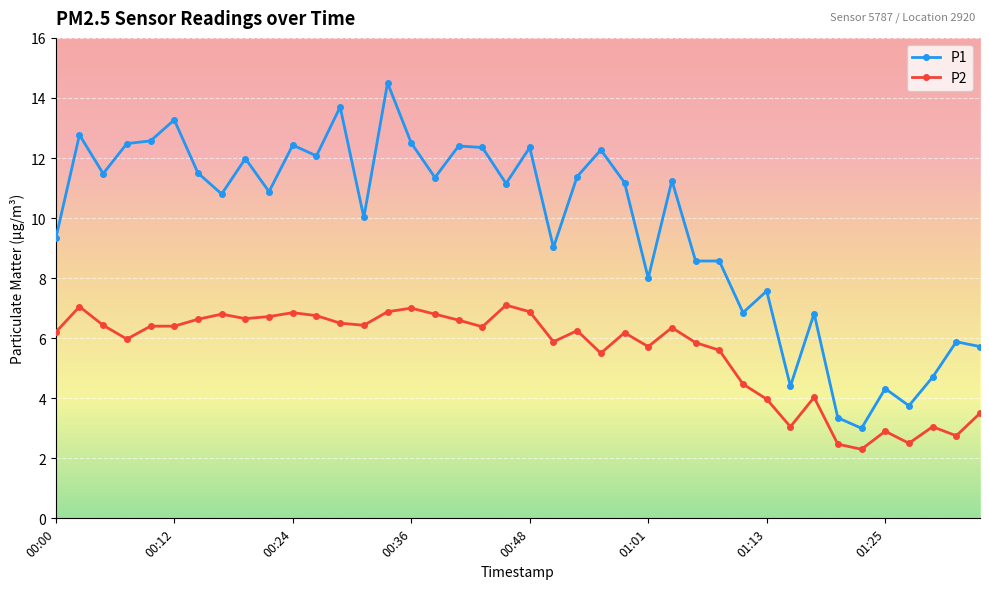

What is the difference between the maximum and minimum values in the P1 series?

11.5